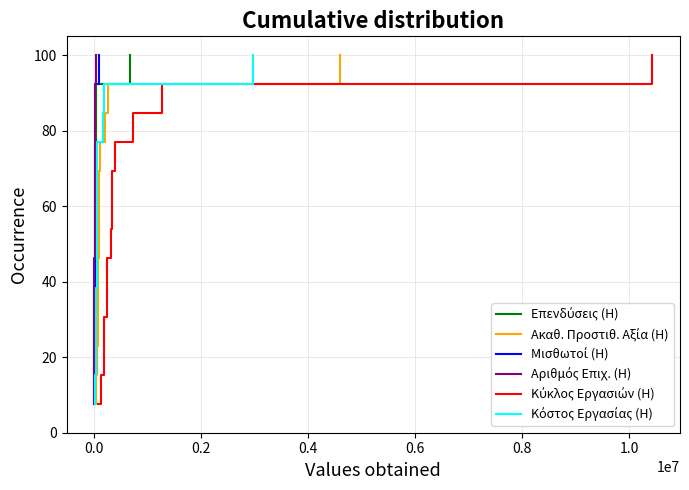

Where does the Αριθμός Επιχ. (H) series first go above 53?

1.0